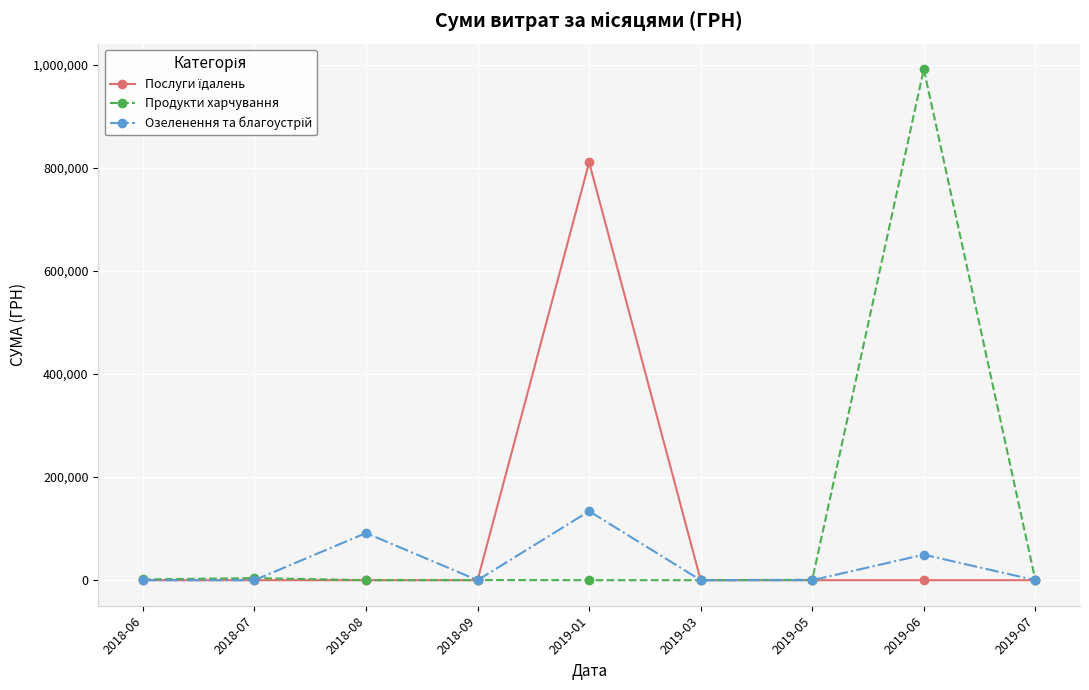

What is the maximum value for Продукти харчування?

991279.1